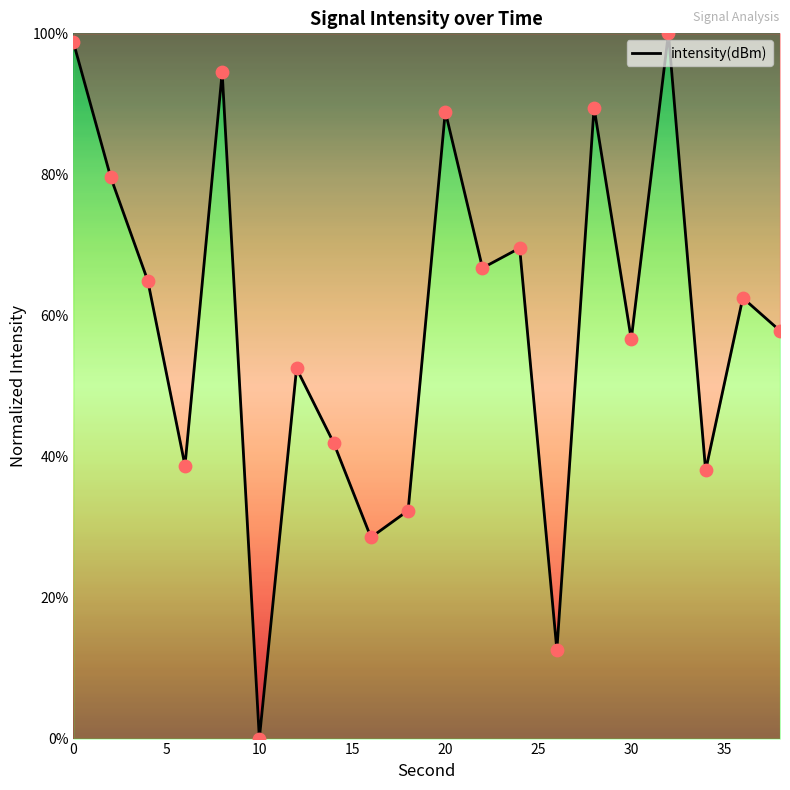

What is the difference between the maximum and minimum values?

100.0